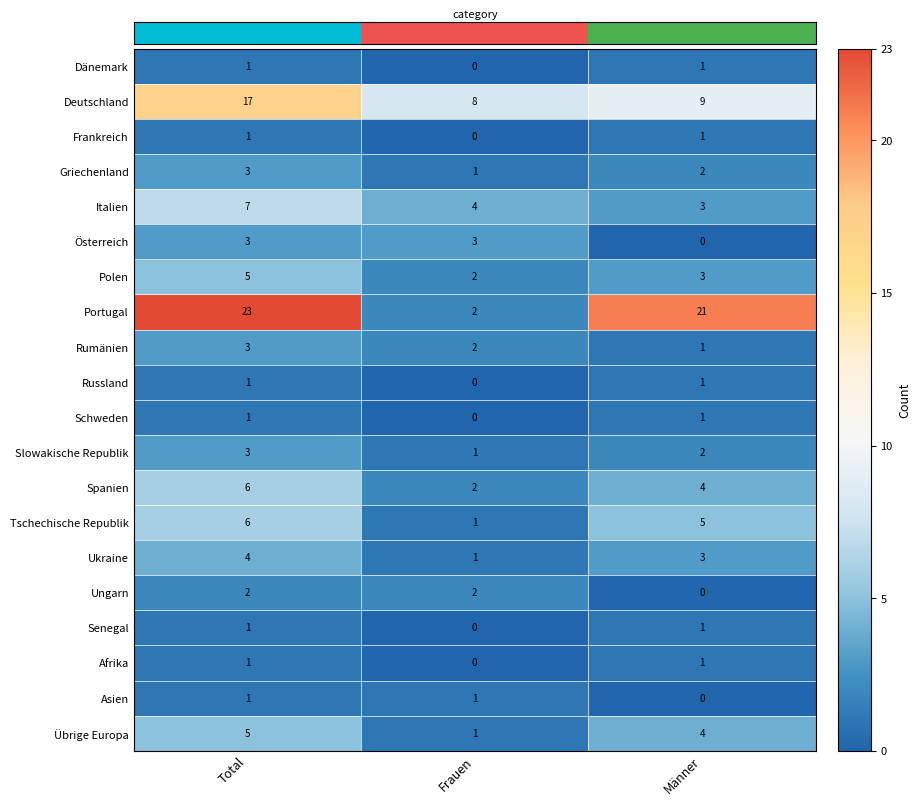

Which category has the highest value in the Deutschland series?

Total